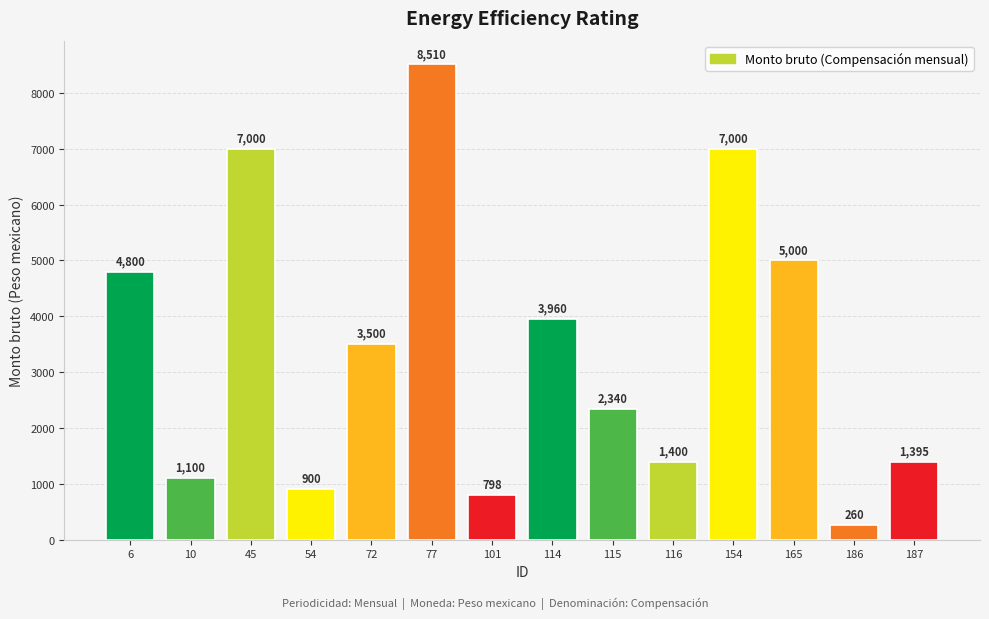

What is the value of the 8th bar from the left?

3960.0